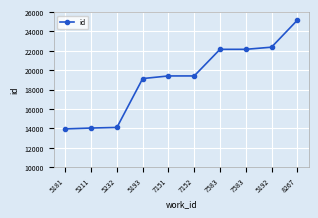

List the labels in order of value, smallest first.

5181, 5211, 5232, 5193, 7151, 7152, 7583, 7583, 5192, 8267